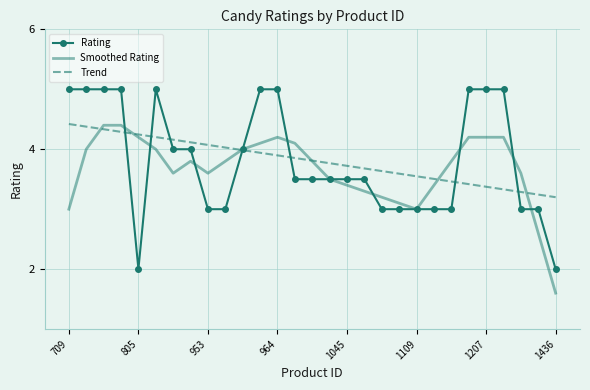

True or false: Smoothed Rating has more than 0 points higher than both neighbors.

True